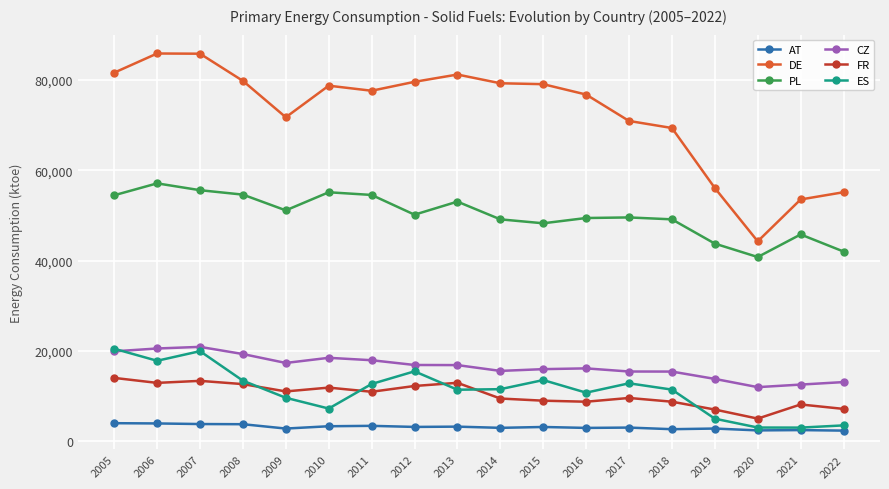

What is the maximum value for DE?

85842.3